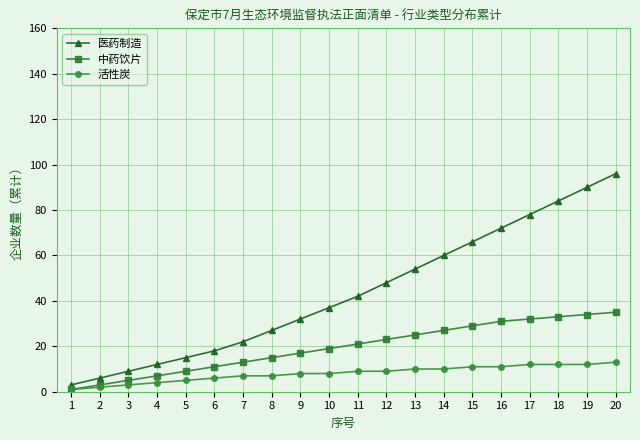

True or false: 医药制造 and 活性炭 cross at least once.

False